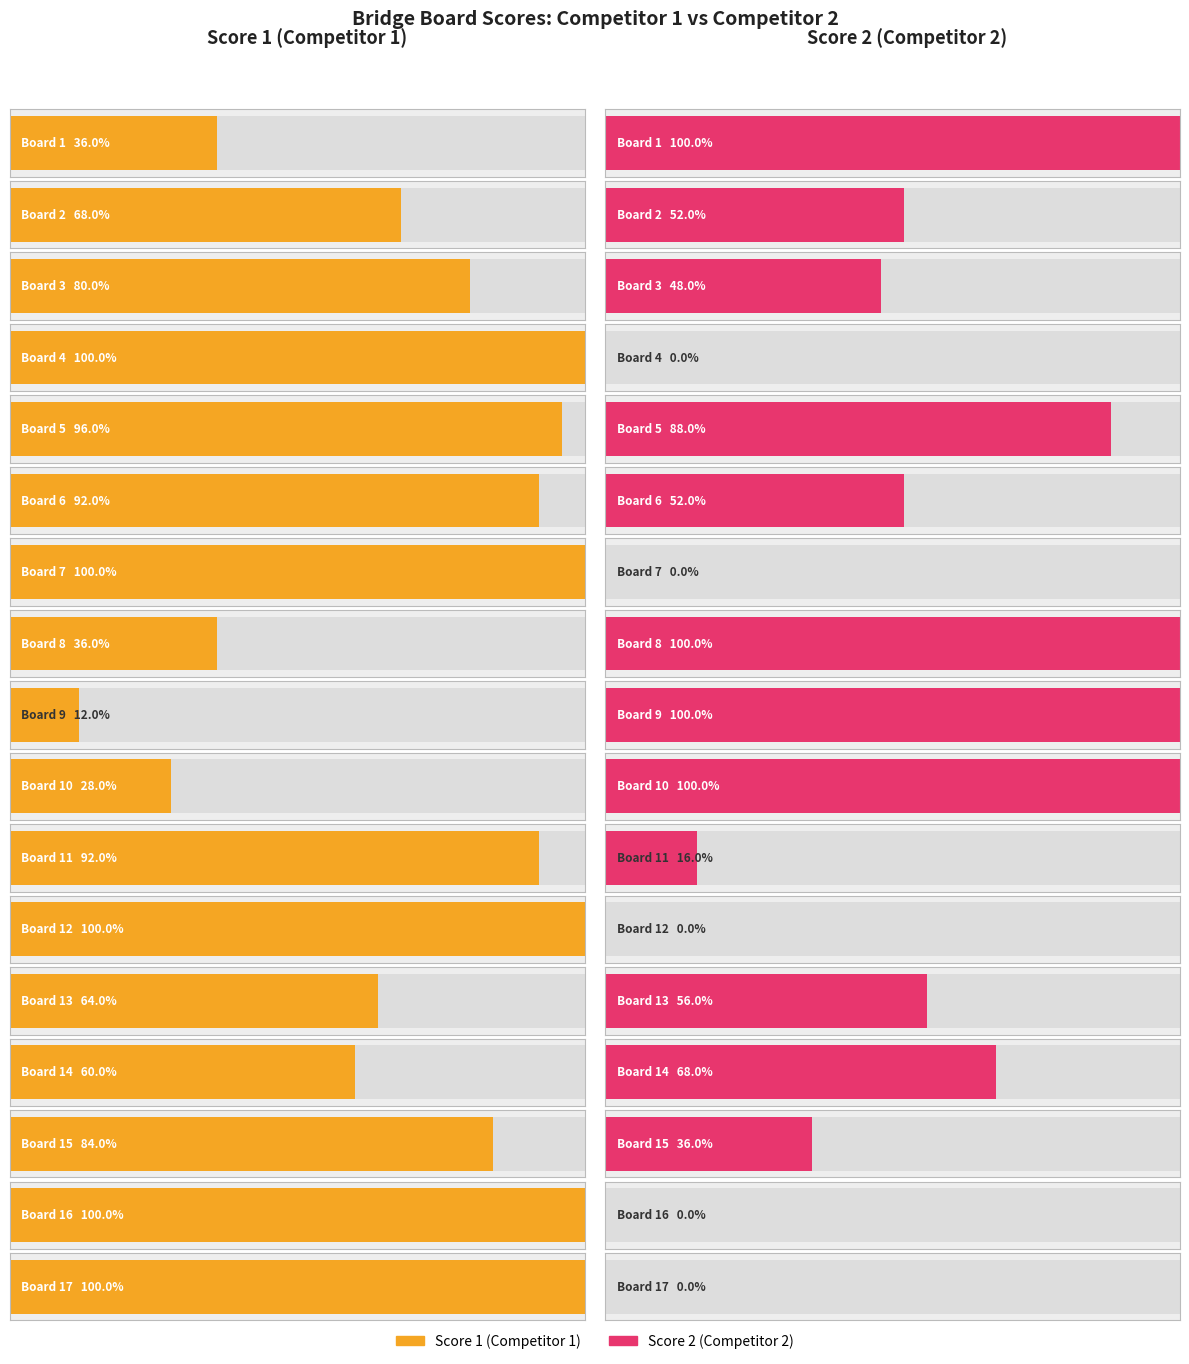

At which label does Score 2 reach its peak?

Board 1